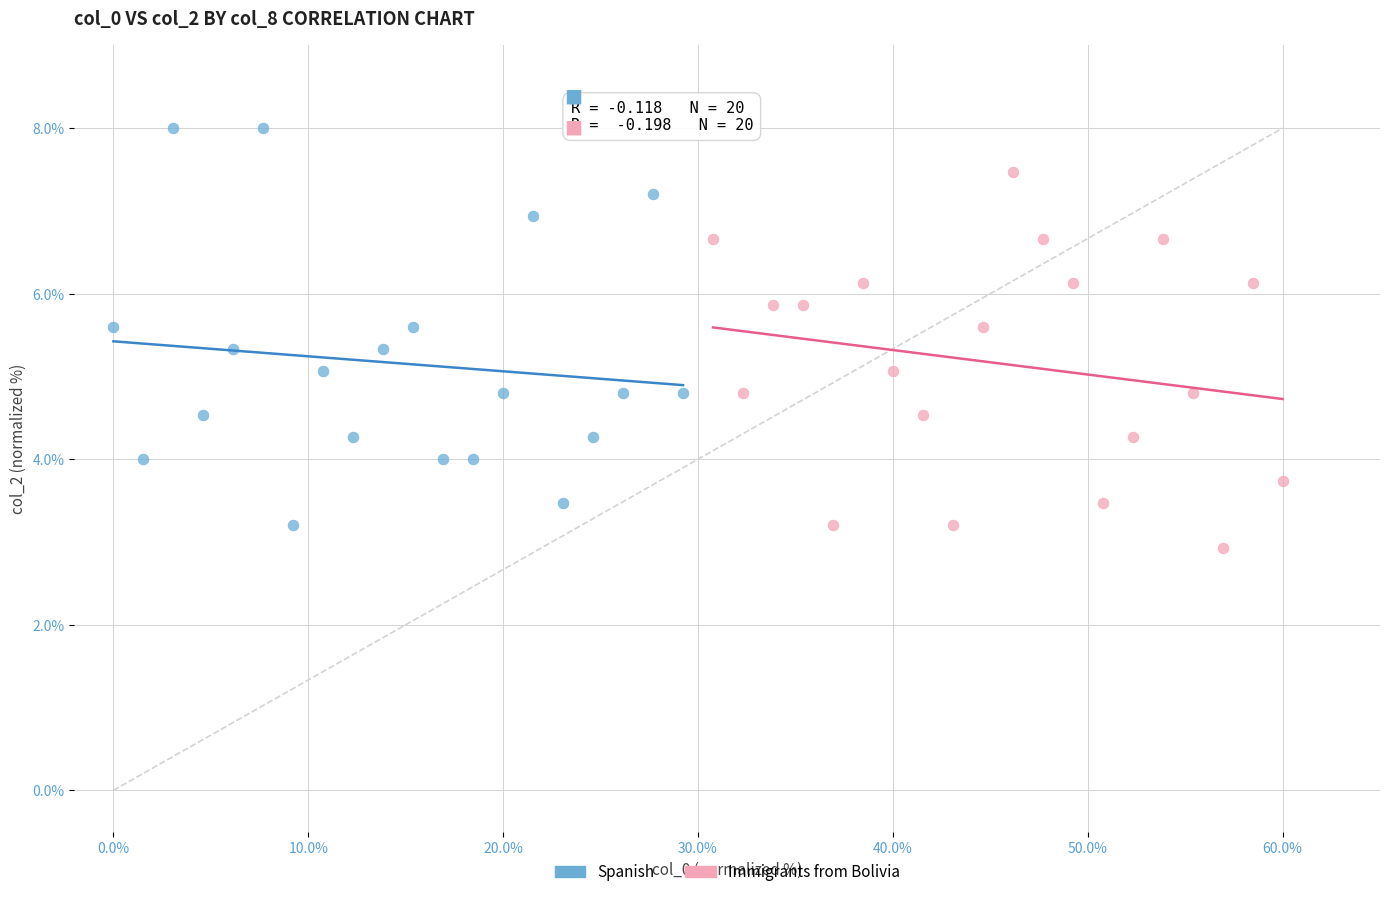

Which series contains the highest Y value?

Spanish